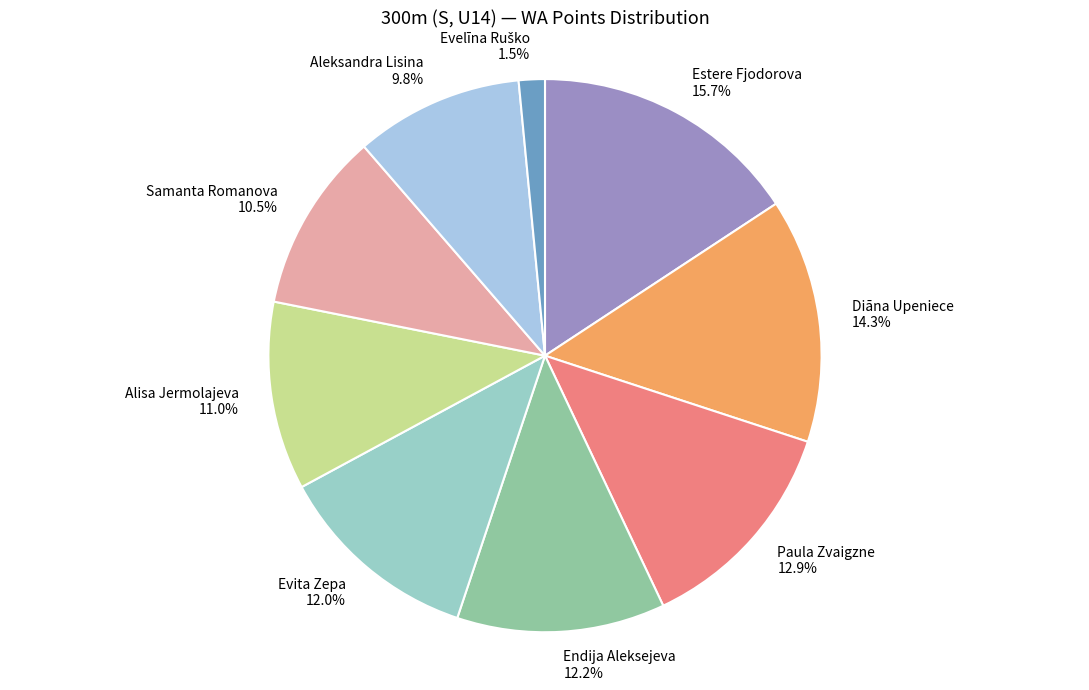

True or false: Diāna Upeniece accounts for 14% of the total.

True